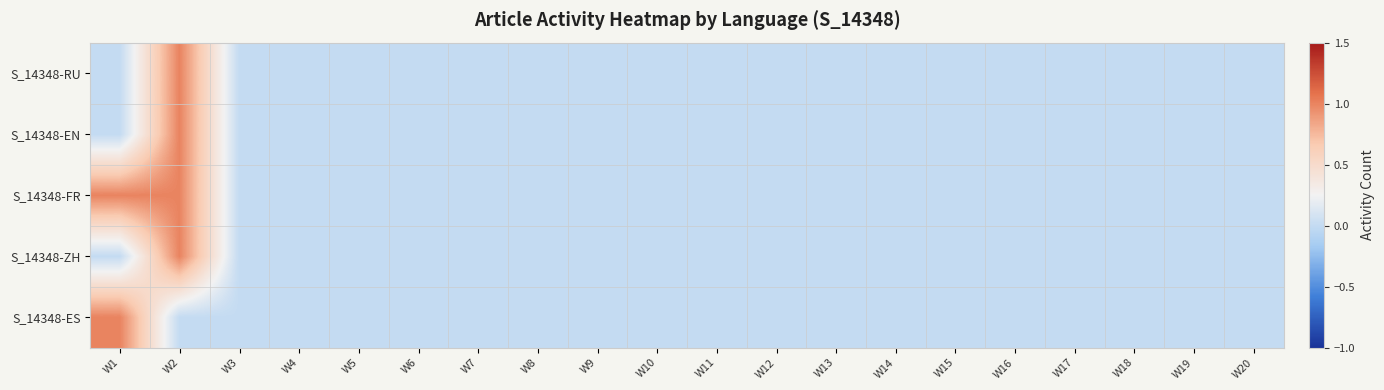

Reading left to right, list all the values displayed in this chart.

S_14348-RU: W1=0	W2=1	W3=0	W4=0	W5=0	W6=0	W7=0	W8=0	W9=0	W10=0	W11=0	W12=0	W13=0	W14=0	W15=0	W16=0	W17=0	W18=0	W19=0	W20=0
S_14348-EN: W1=0	W2=1	W3=0	W4=0	W5=0	W6=0	W7=0	W8=0	W9=0	W10=0	W11=0	W12=0	W13=0	W14=0	W15=0	W16=0	W17=0	W18=0	W19=0	W20=0
S_14348-FR: W1=1	W2=1	W3=0	W4=0	W5=0	W6=0	W7=0	W8=0	W9=0	W10=0	W11=0	W12=0	W13=0	W14=0	W15=0	W16=0	W17=0	W18=0	W19=0	W20=0
S_14348-ZH: W1=0	W2=1	W3=0	W4=0	W5=0	W6=0	W7=0	W8=0	W9=0	W10=0	W11=0	W12=0	W13=0	W14=0	W15=0	W16=0	W17=0	W18=0	W19=0	W20=0
S_14348-ES: W1=1	W2=0	W3=0	W4=0	W5=0	W6=0	W7=0	W8=0	W9=0	W10=0	W11=0	W12=0	W13=0	W14=0	W15=0	W16=0	W17=0	W18=0	W19=0	W20=0